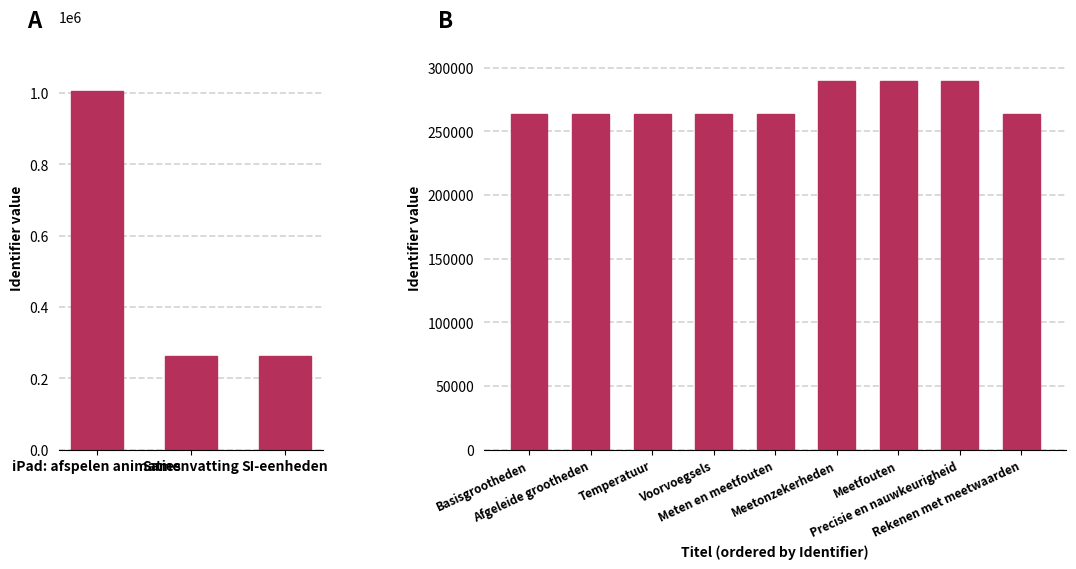

True or false: the data shows 289427 at Precisie en nauwkeurigheid.

True